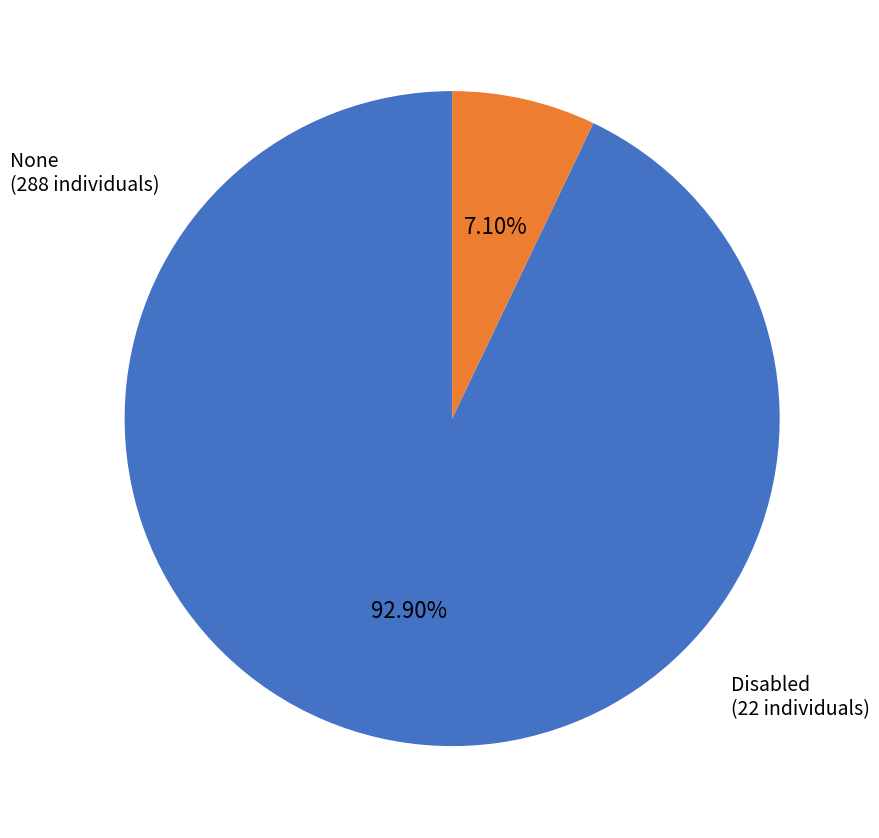

Combined, do None and Disabled account for over 50%?

Yes